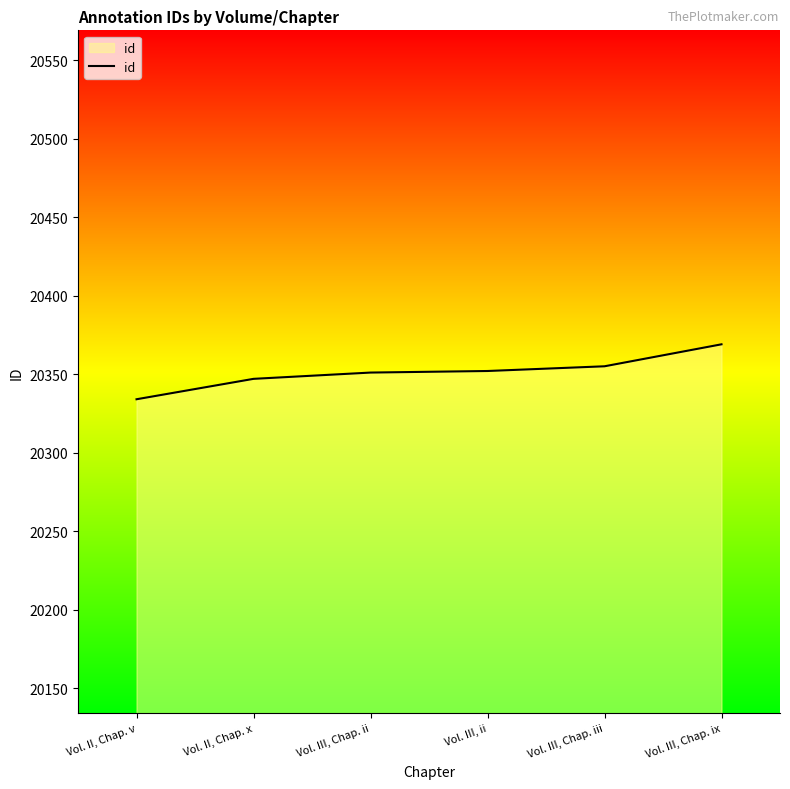

List the labels in order of value, largest first.

Vol. III, Chap. ix, Vol. III, Chap. iii, Vol. III, ii, Vol. III, Chap. ii, Vol. II, Chap. x, Vol. II, Chap. v